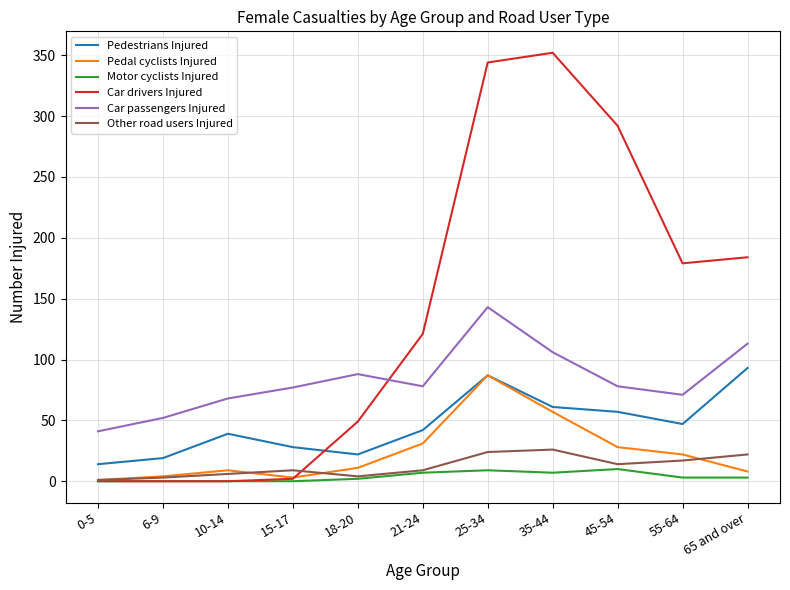

What is the greatest value displayed?

352